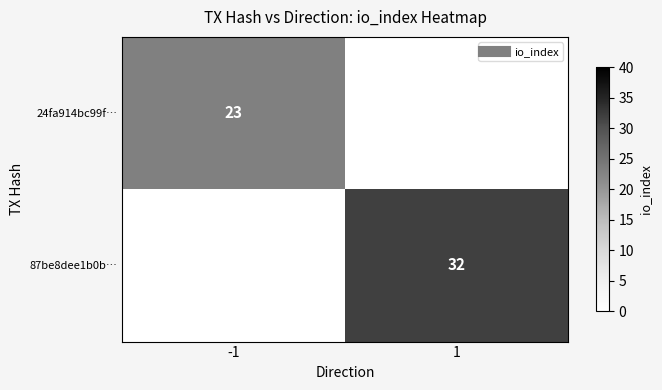

Between 1 and -1, which is larger?

-1